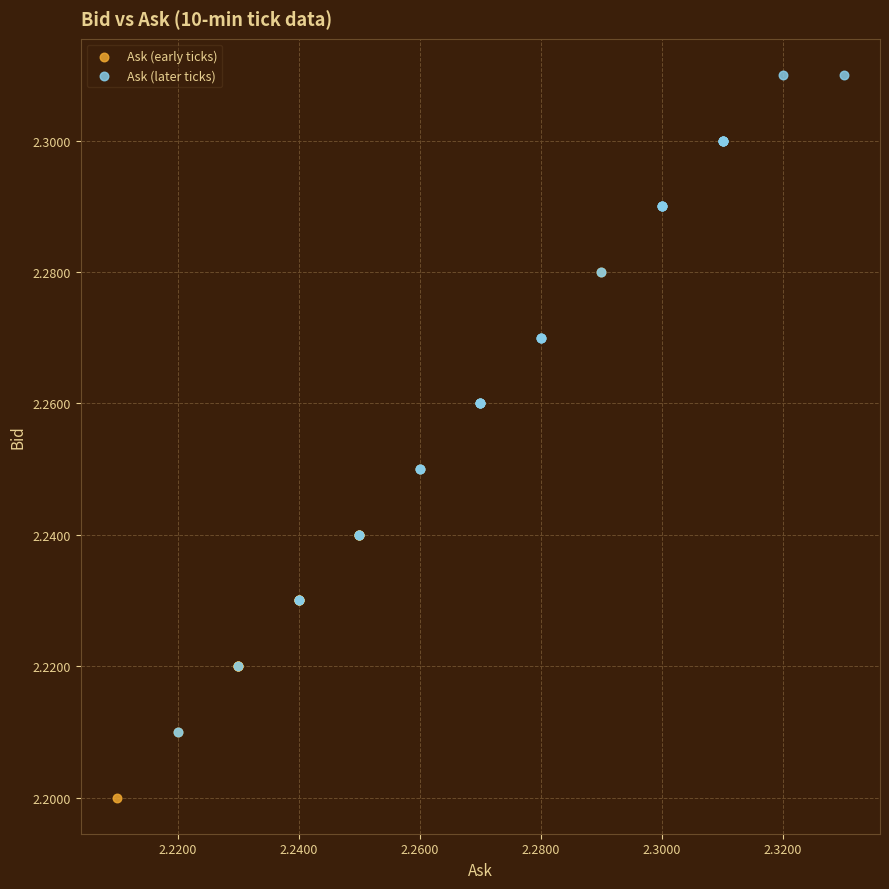

Which series contains the highest Y value?

Ask (later ticks)